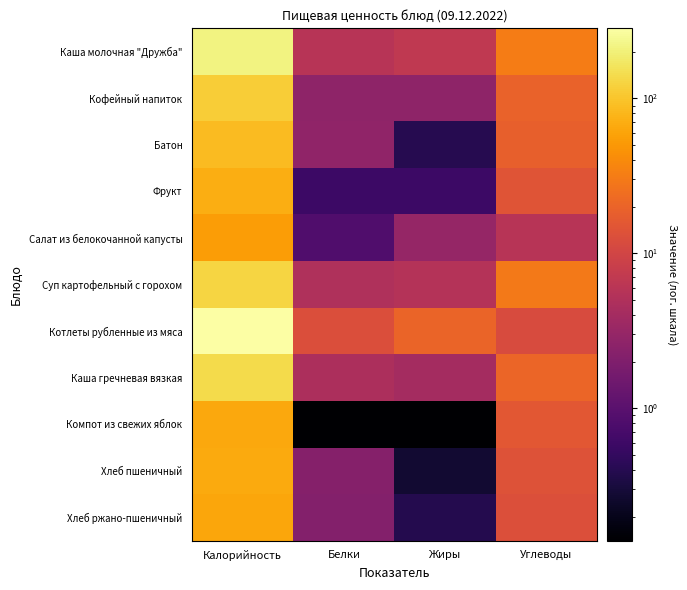

Which series changed the most between Калорийность and Углеводы?

Котлеты рубленные из мяса